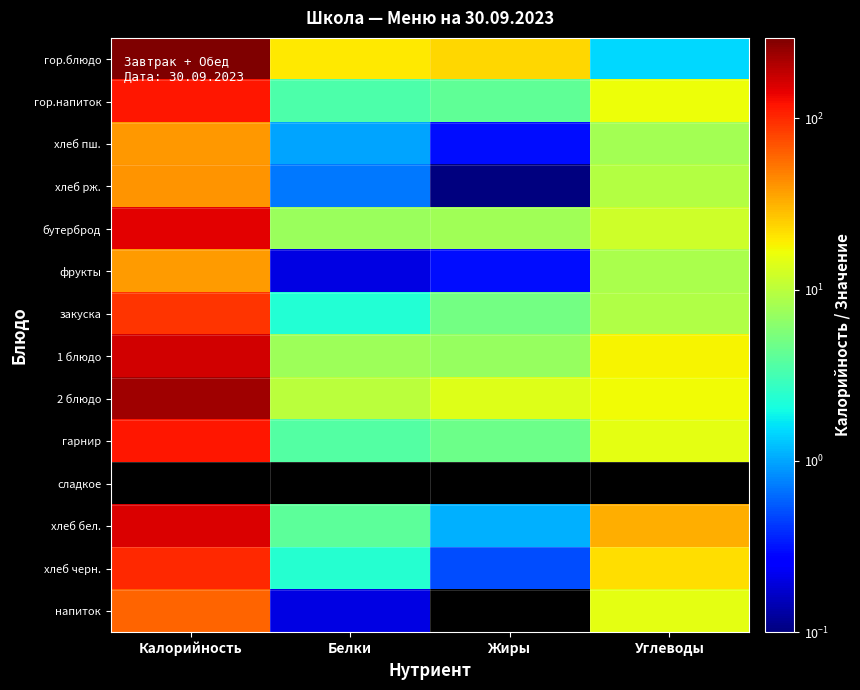

The хлеб бел. series shows 63.3 at Калорийность. True or false?

False